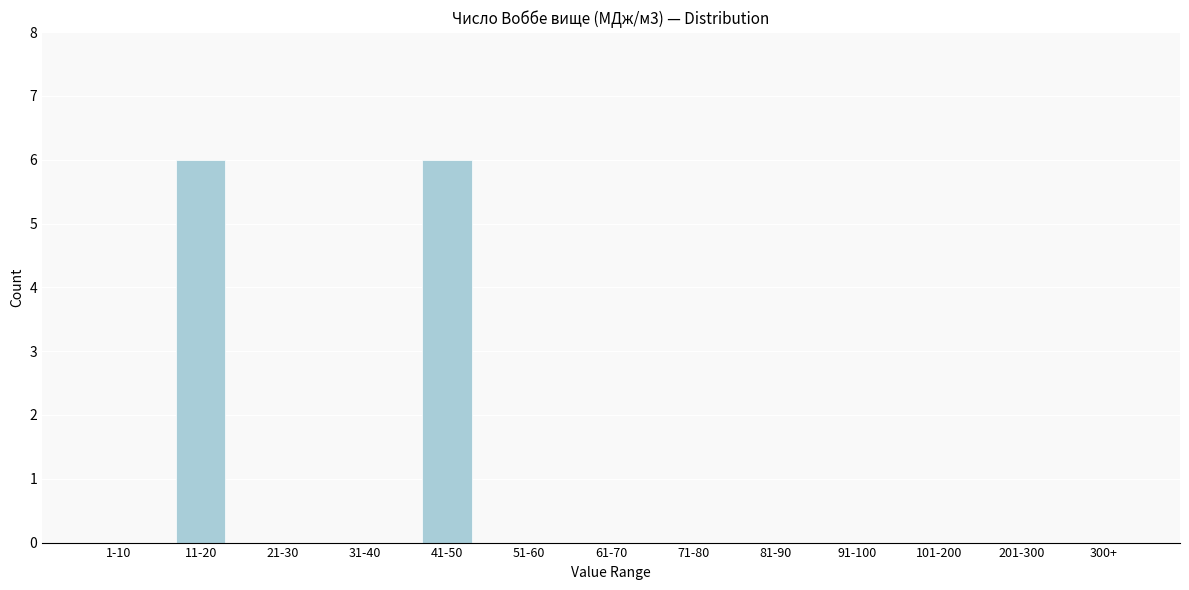

Reading left to right, extract all data points from this chart.

1-10=0	11-20=6	21-30=0	31-40=0	41-50=6	51-60=0	61-70=0	71-80=0	81-90=0	91-100=0	101-200=0	201-300=0	300+=0